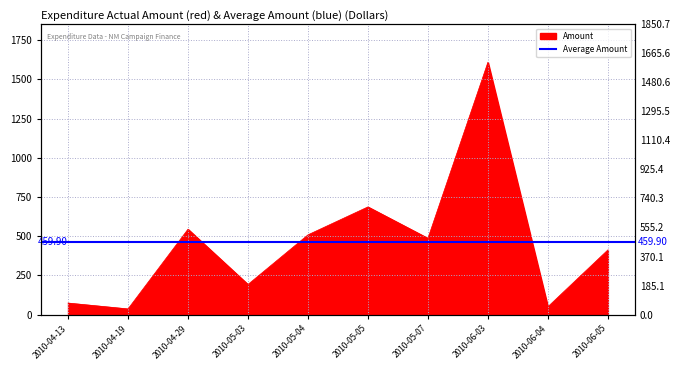

The value at 2010-04-19 is 23.6. True or false?

False